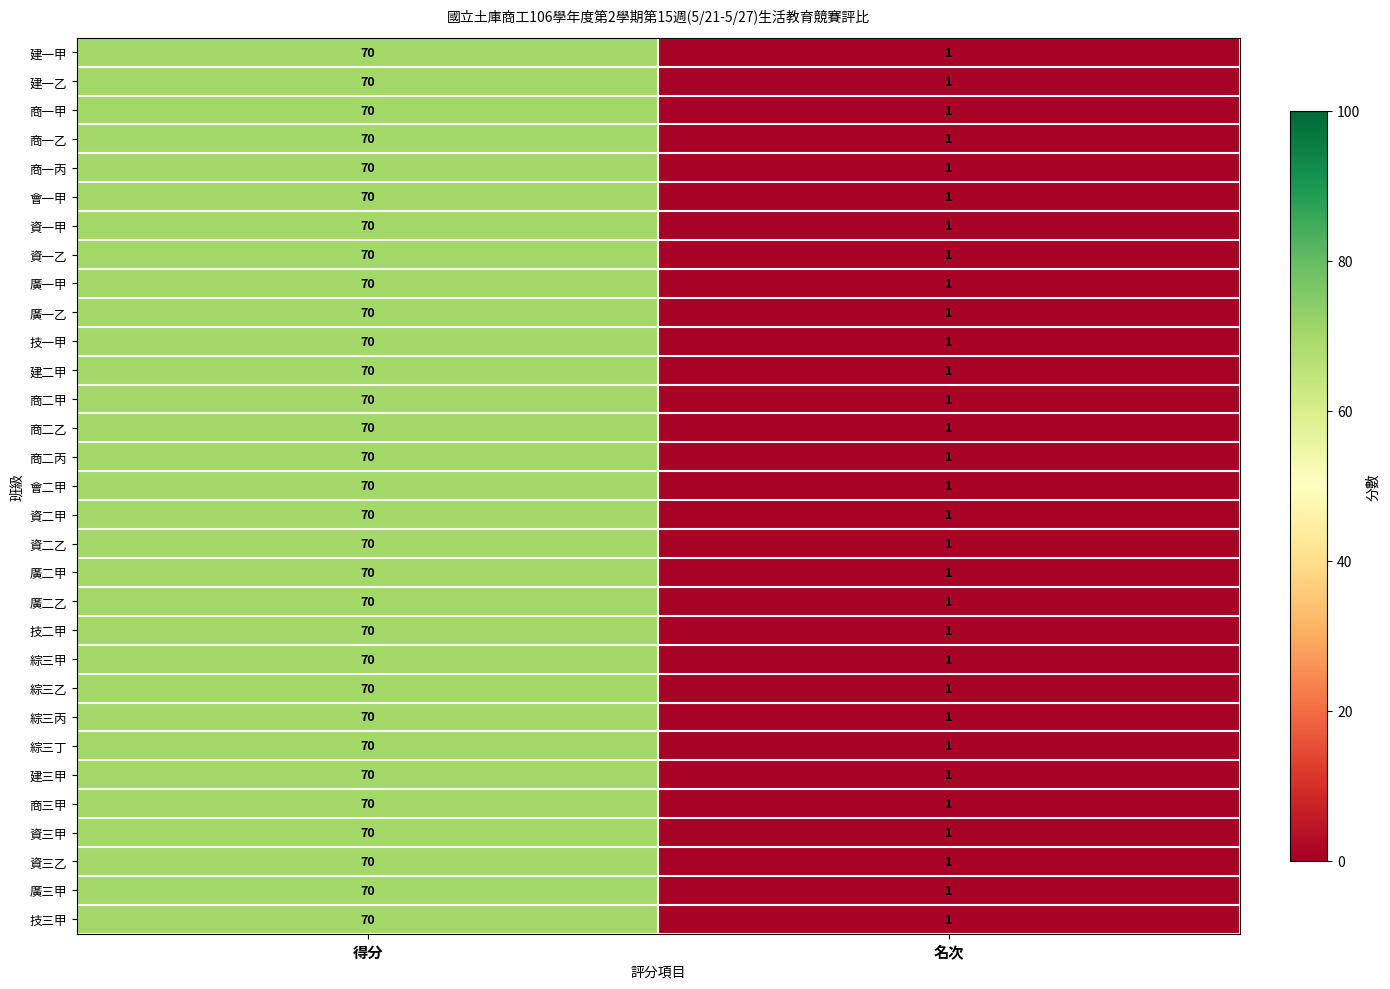

At which label does 技三甲 reach its peak?

得分